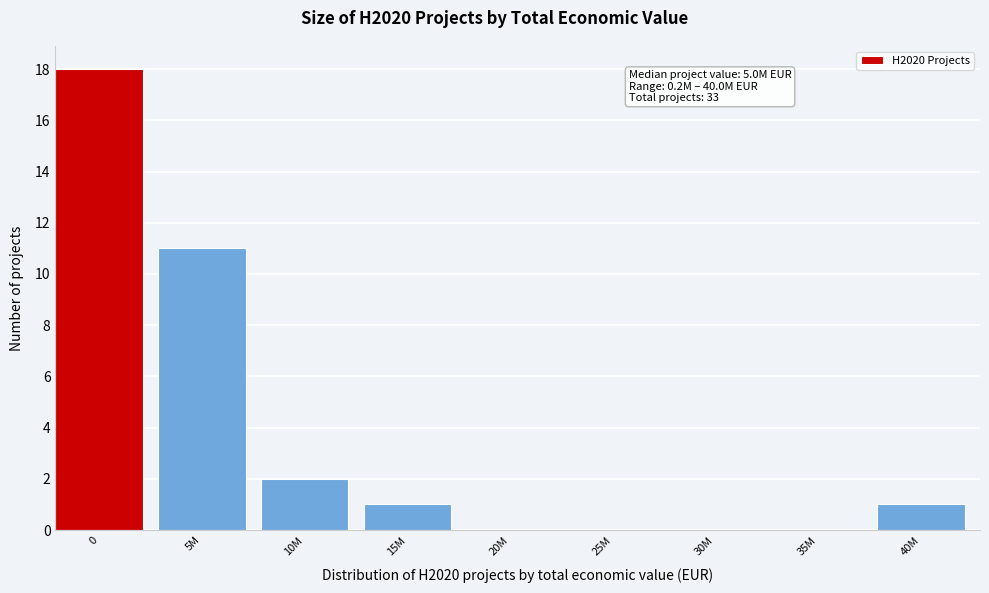

Reading left to right, list all the values displayed in this chart.

0=18	5M=11	10M=2	15M=1	20M=0	25M=0	30M=0	35M=0	40M=1